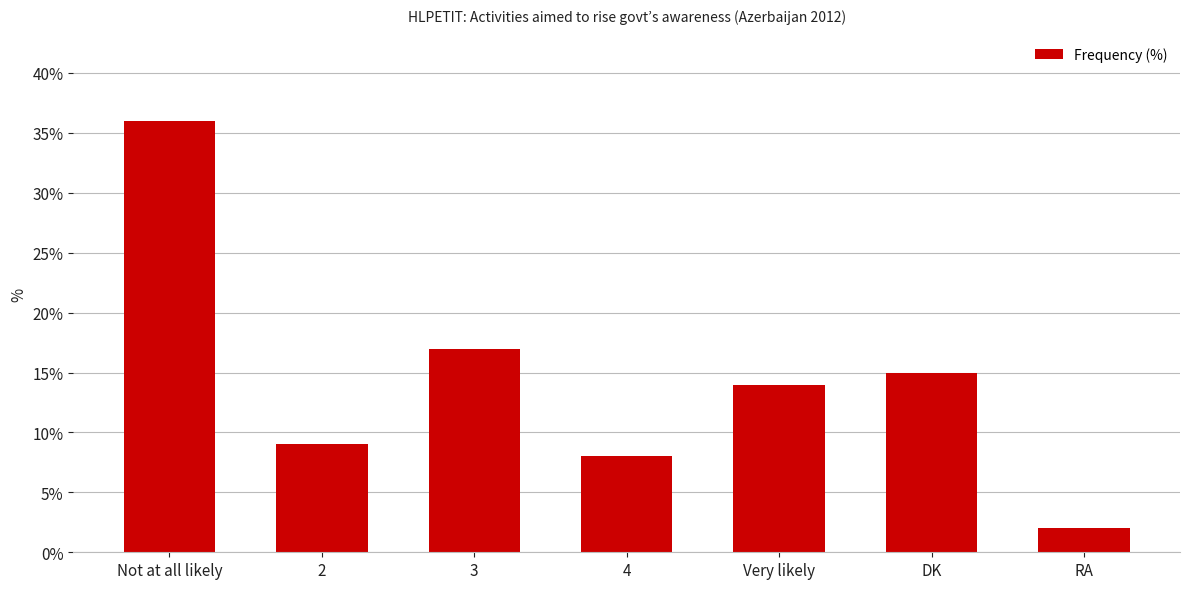

At which category does the chart reach its minimum across all series?

RA